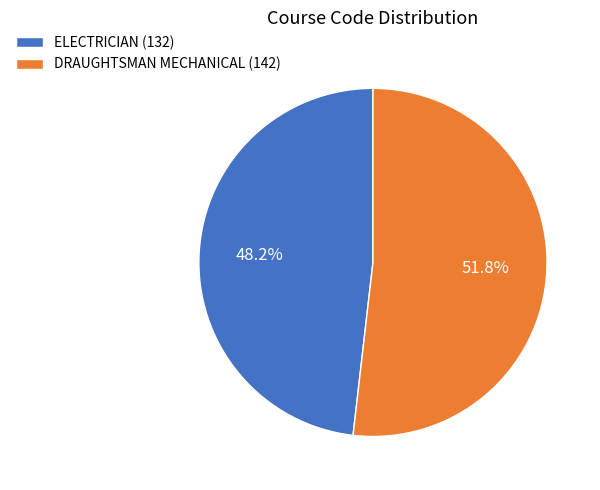

What percentage is NOT represented by ELECTRICIAN (132)?

51.8%